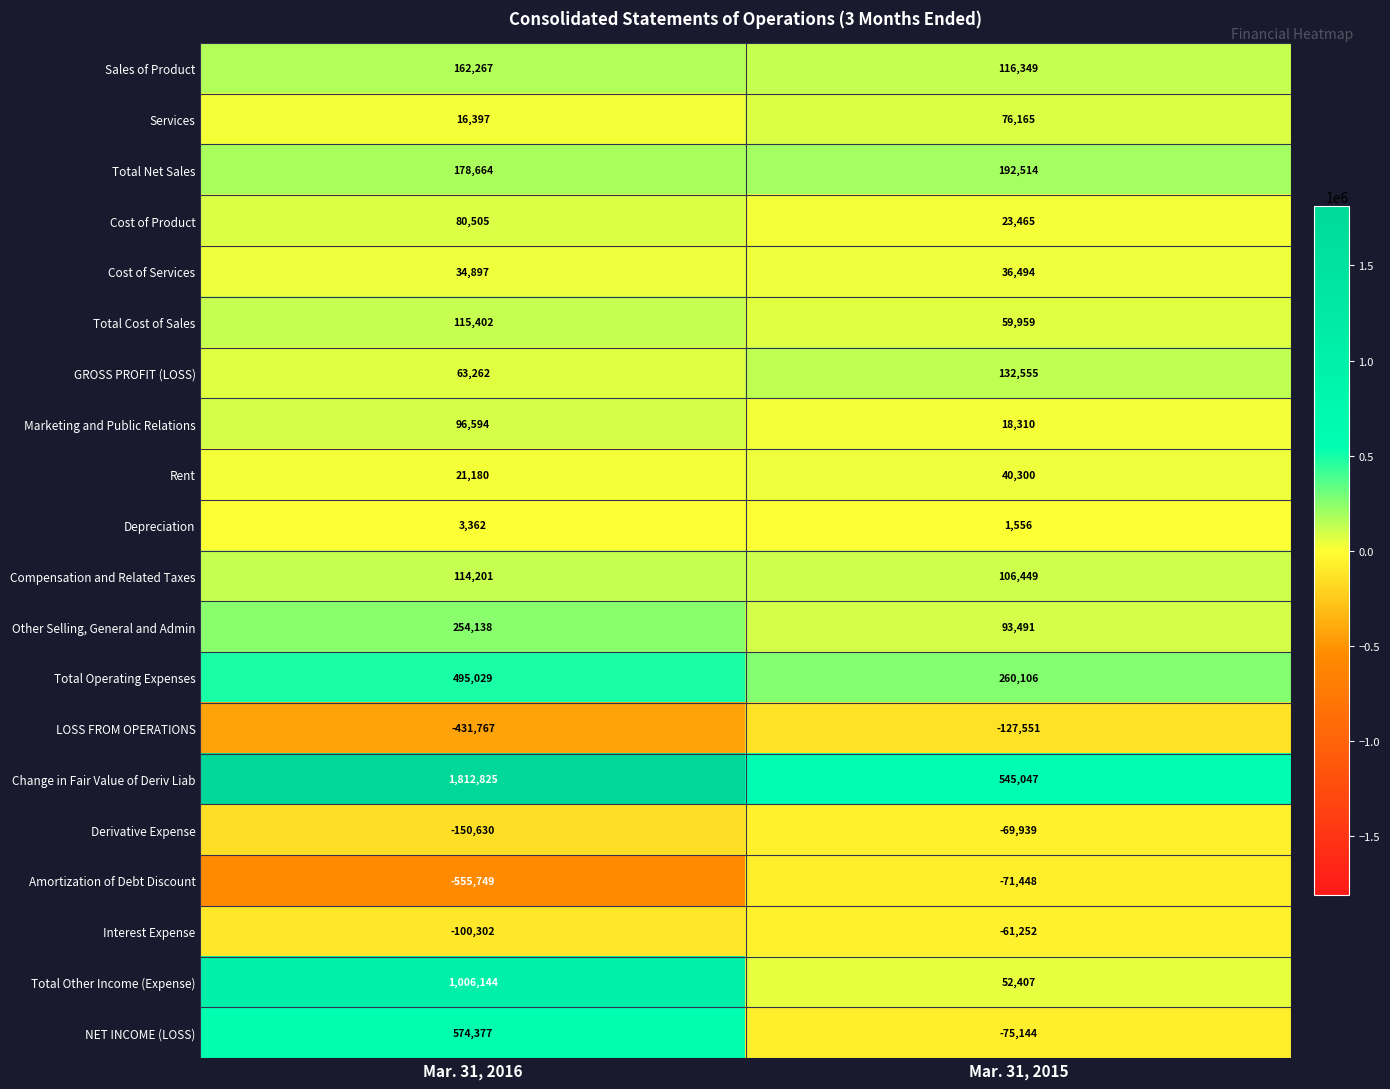

How many series are shown in this chart?

20